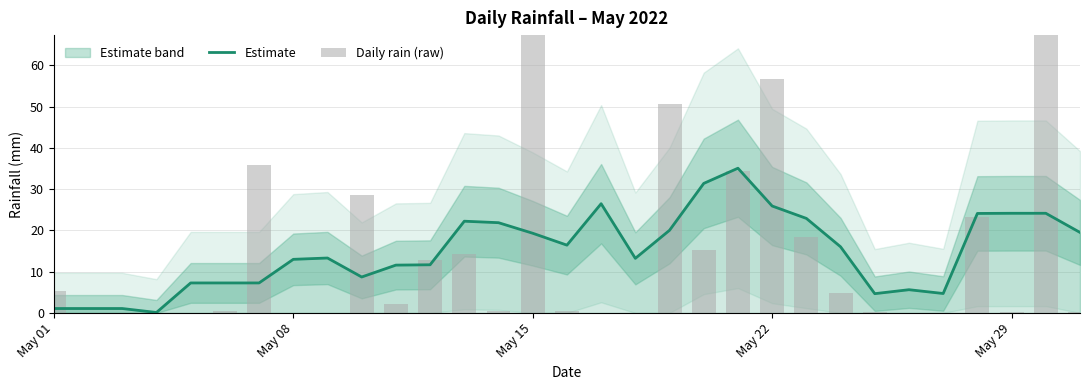

True or false: Estimate has a value of 11.7 at May 15.

False